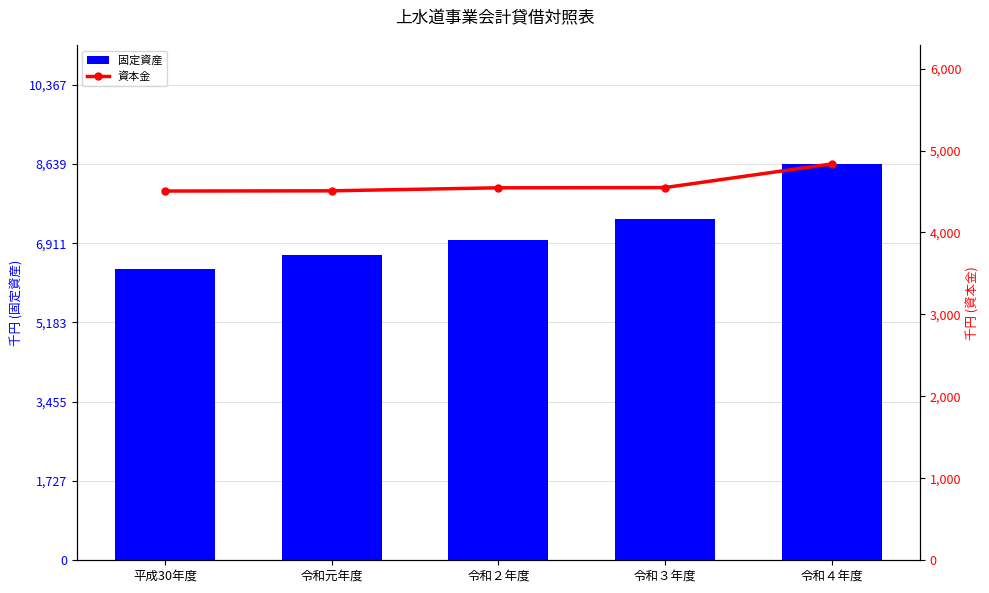

The value of 固定資産 at 令和３年度 is 7447917. True or false?

True